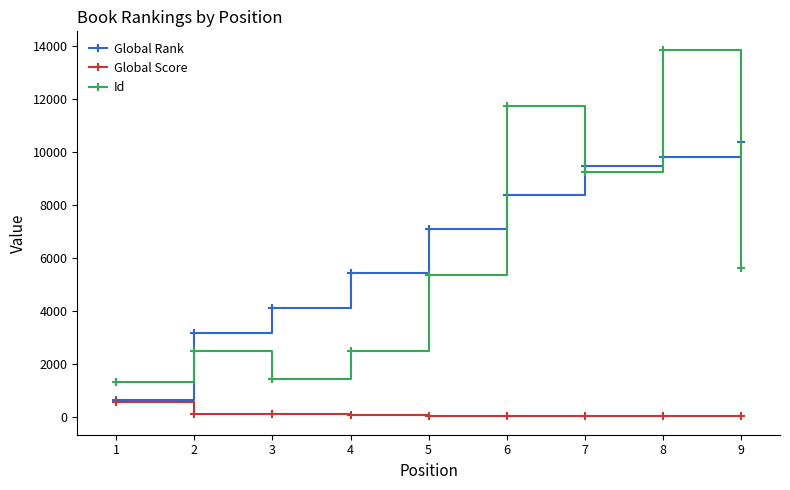

What value does the Global Rank series have at 5, to the nearest 100?

7100